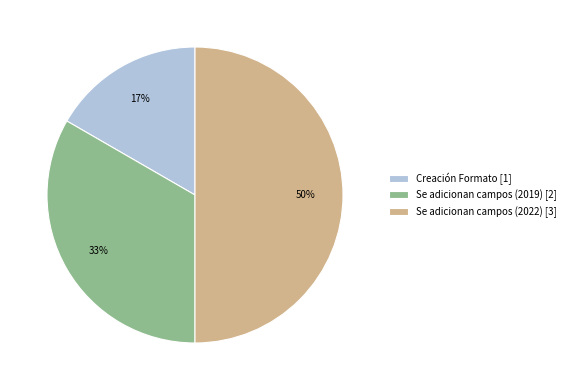

To the nearest percent, what portion does Se adicionan campos (2022) represent?

50%